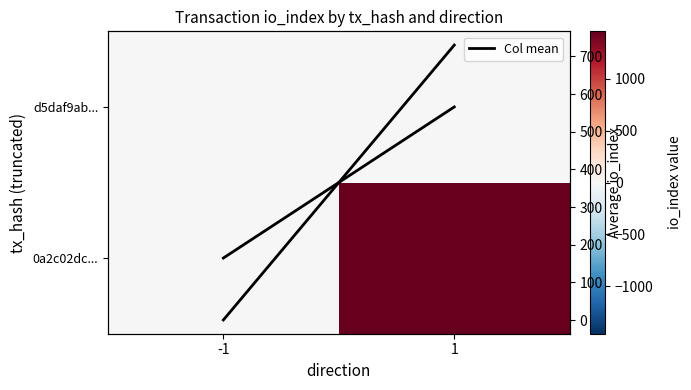

The d5daf9ab... series shows 0.0 at 1. True or false?

True